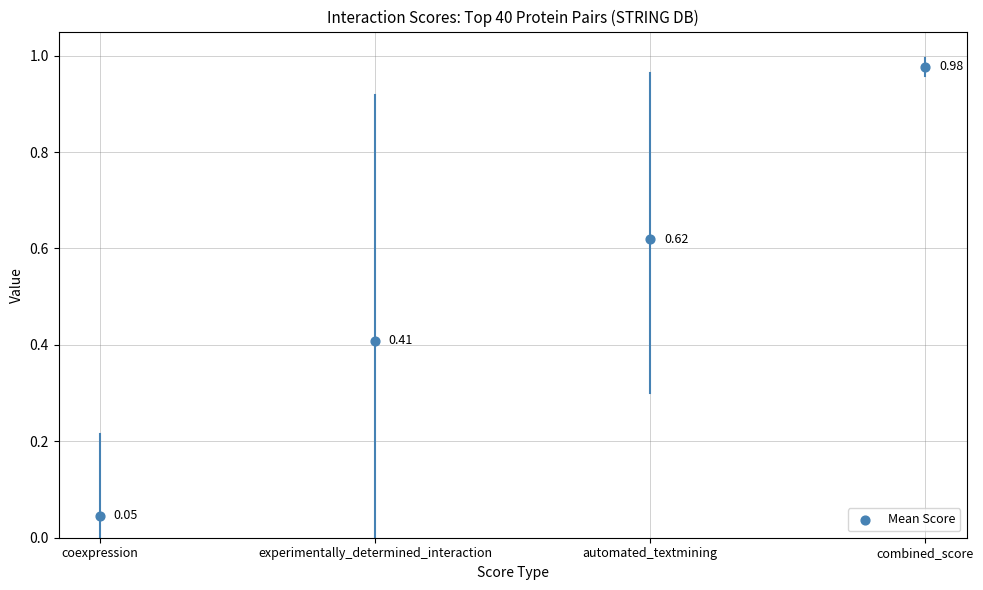

What is the range of Y values (max minus min)?

0.9